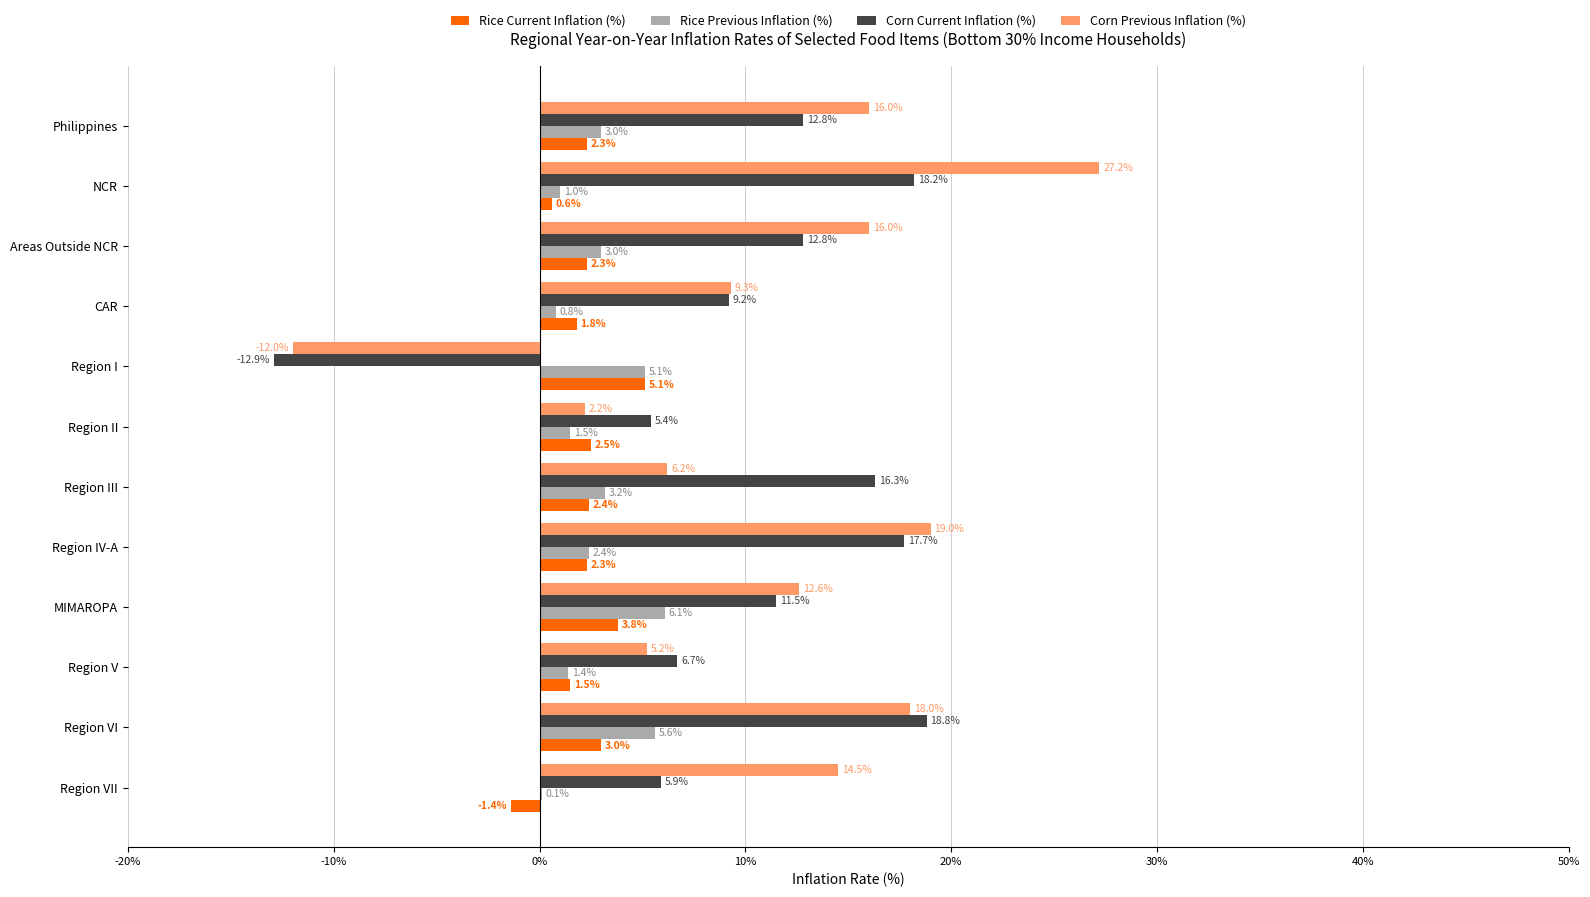

True or false: Corn Previous Inflation (%) has a value of 27.2 at NCR.

True